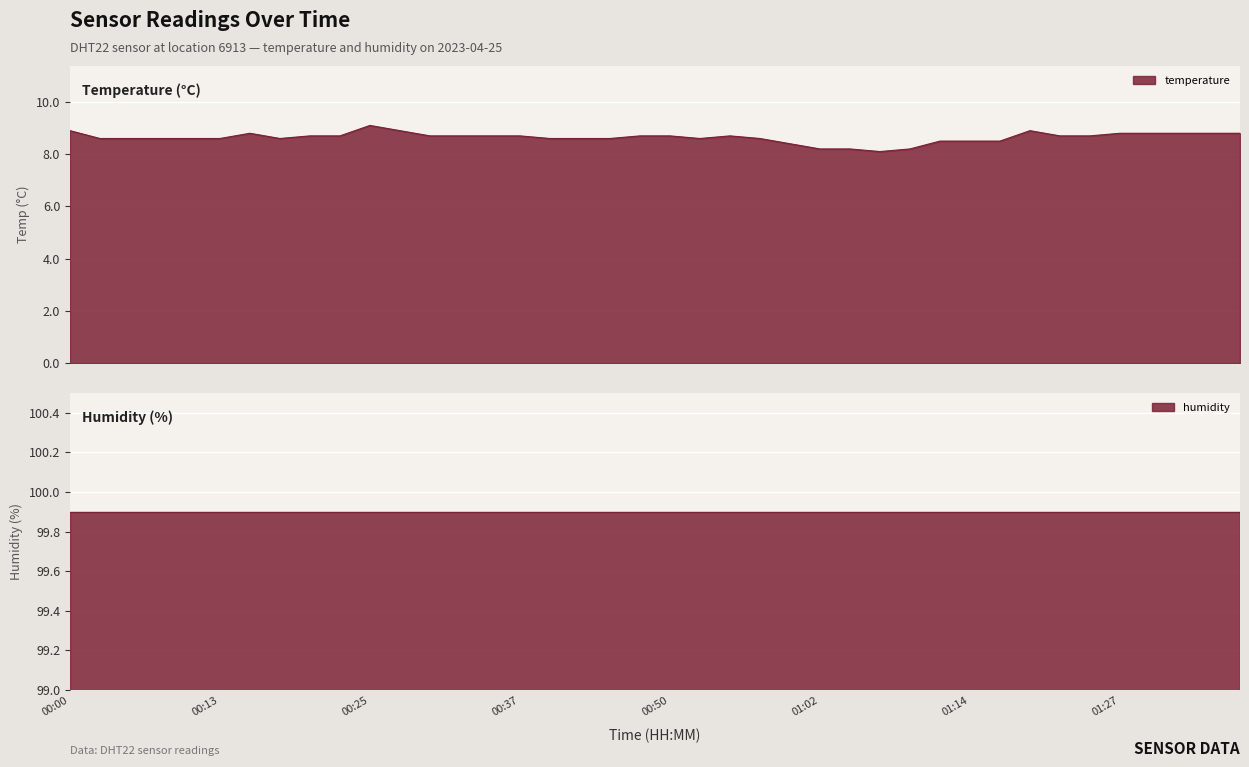

What is the value of the 17th point from the left?

8.6